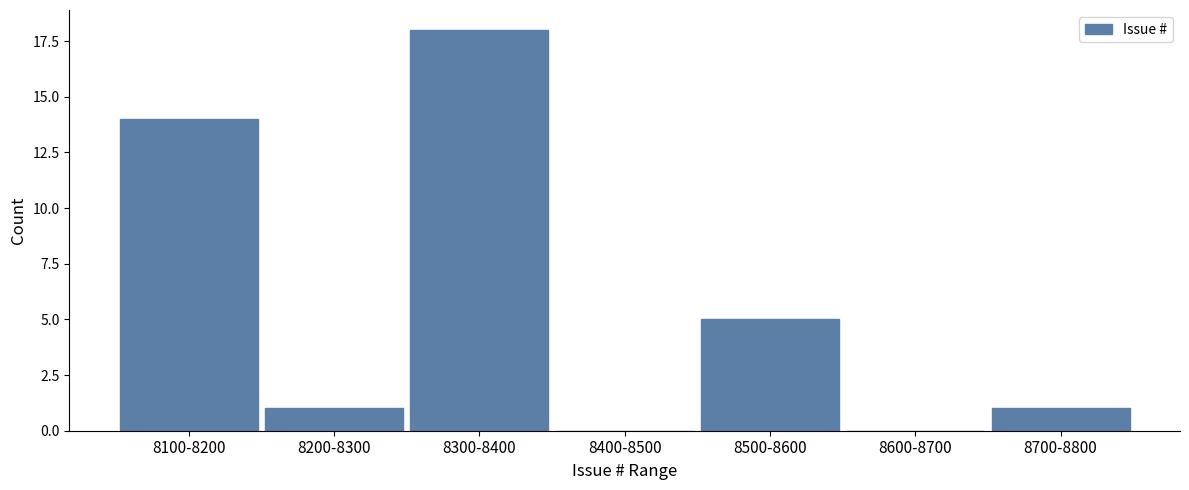

Reading left to right, list all the values displayed in this chart.

8100-8200=14	8200-8300=1	8300-8400=18	8400-8500=0	8500-8600=5	8600-8700=0	8700-8800=1